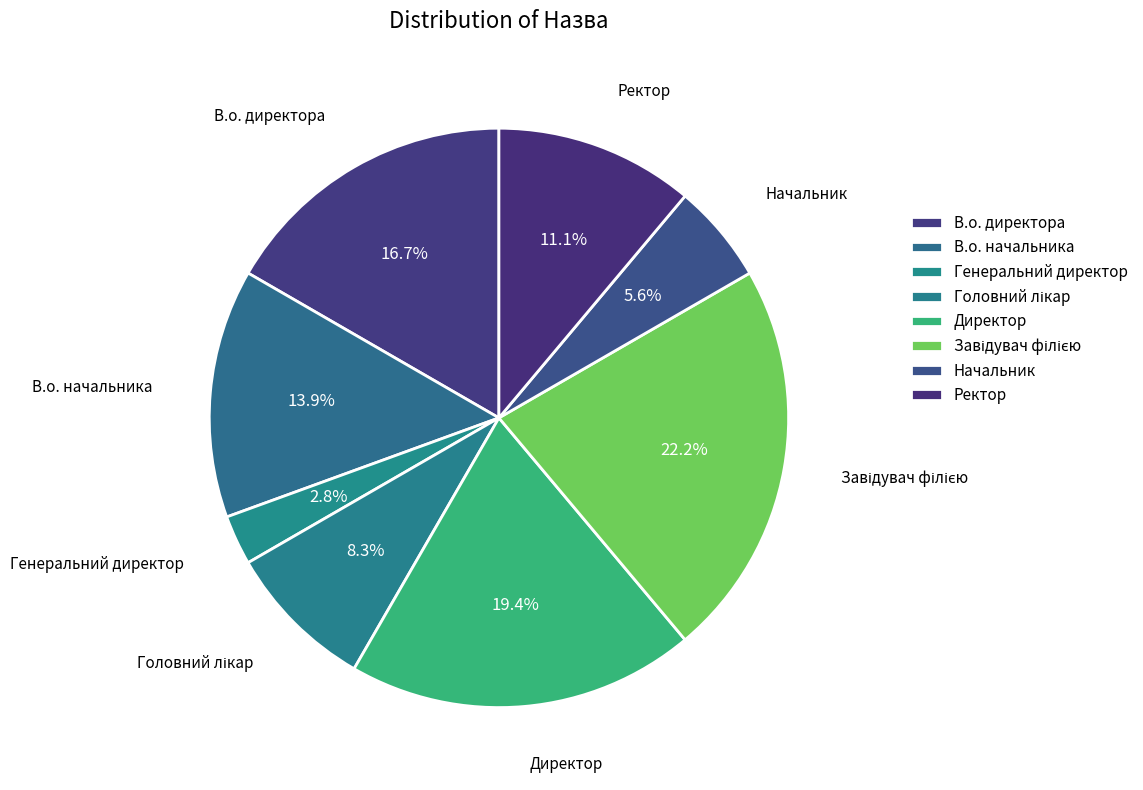

Count the number of slices in the pie.

8